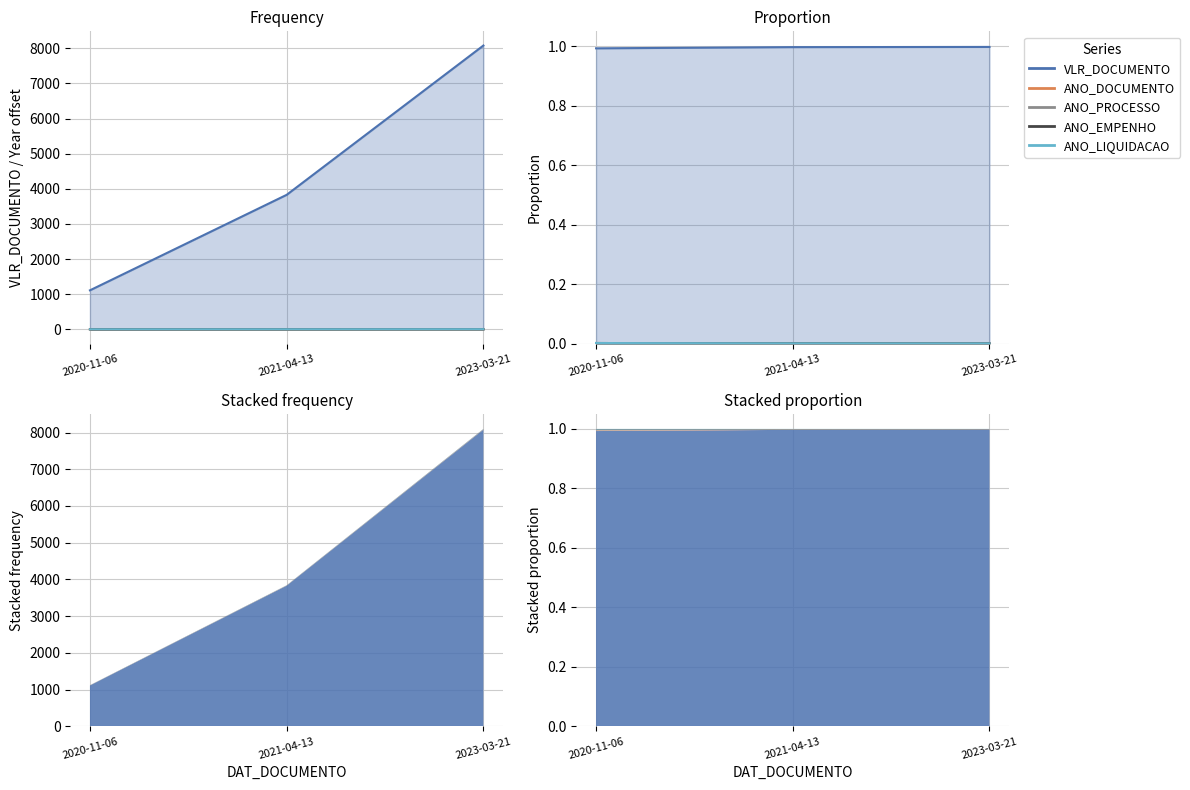

What position from the left is 2021-04-13?

2